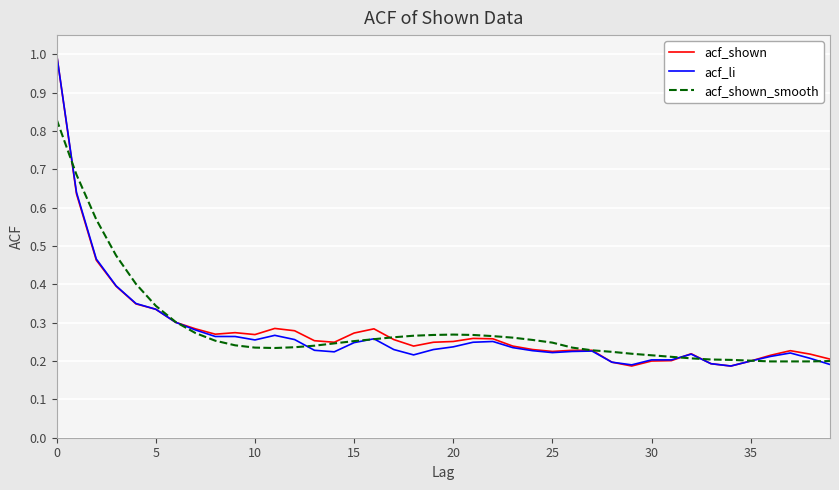

What is the highest value of the acf_li series?

1.0